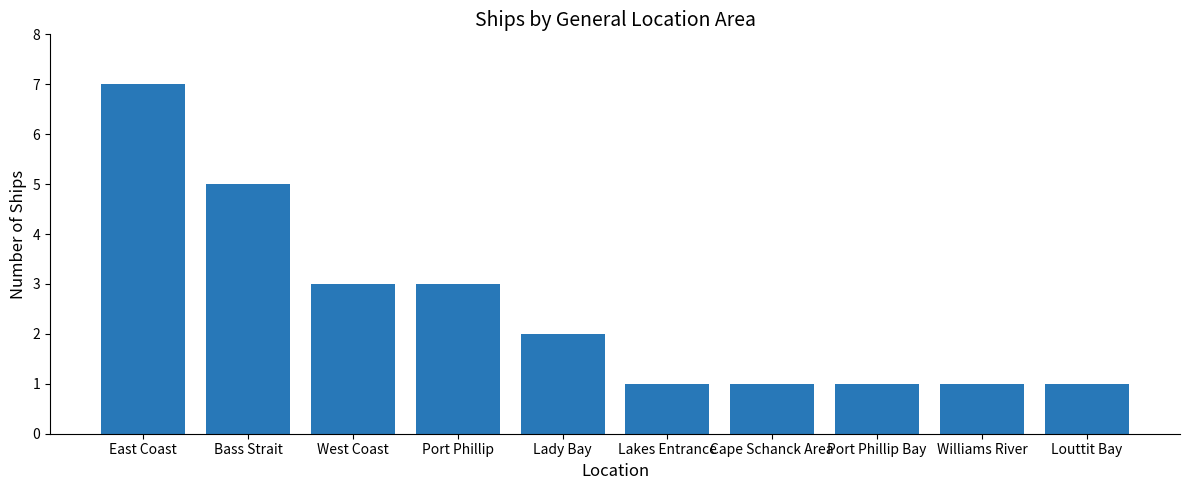

At which label does the data first exceed 2?

East Coast